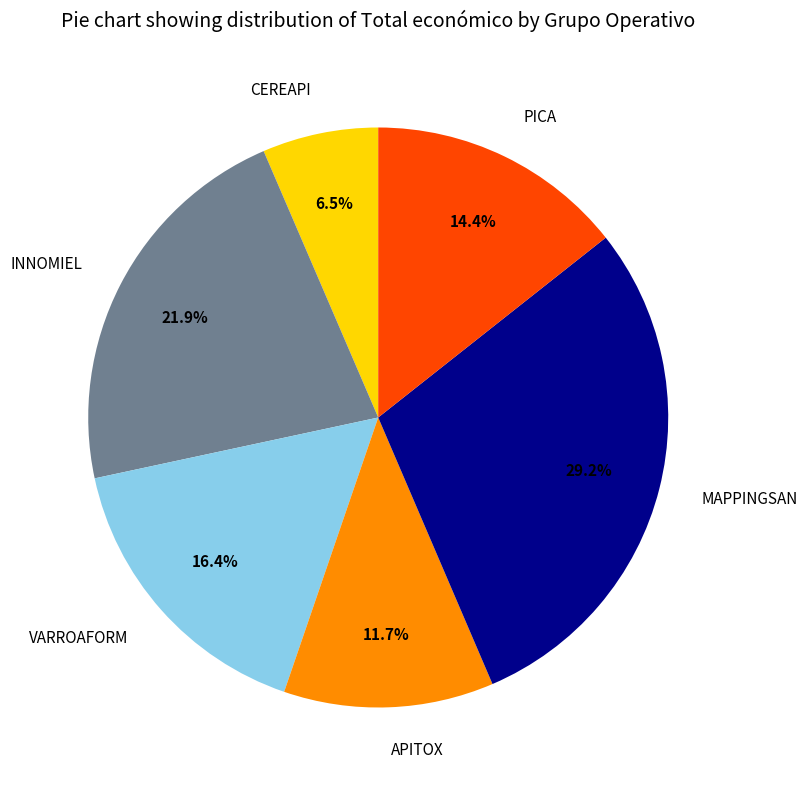

How many slices are in this pie chart?

6